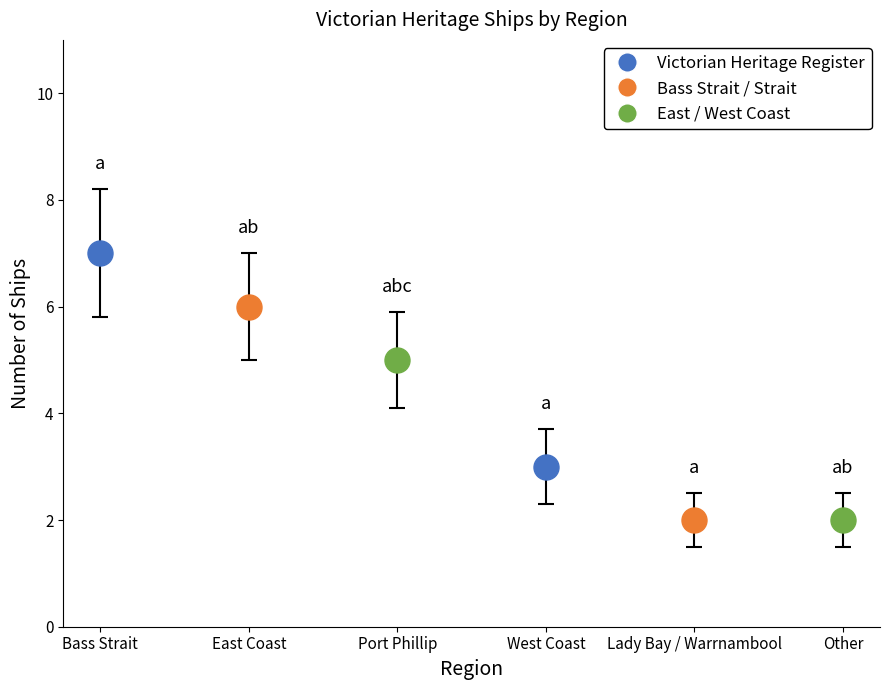

Reading left to right, extract all data points from this chart.

7	6	5	3	2	2